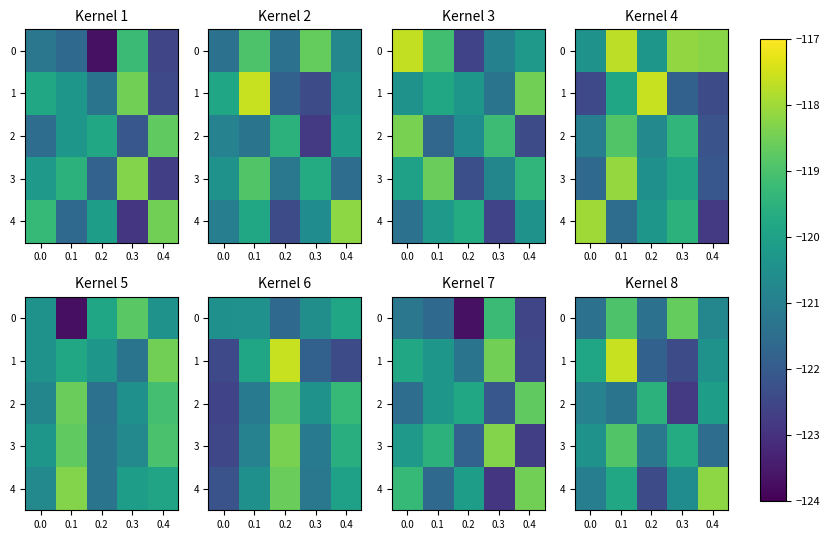

What is the difference between the 3 values at 0.2 and 0.4?

0.3